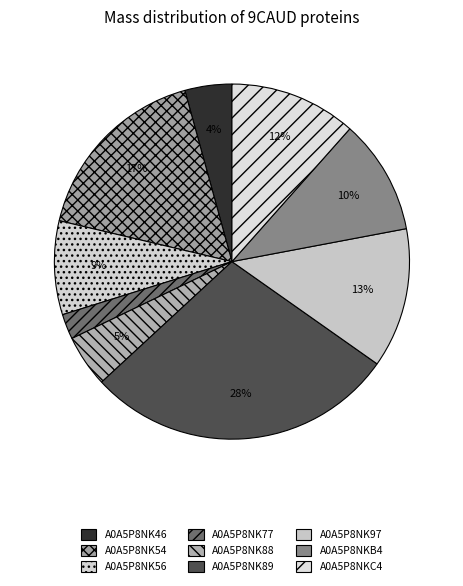

Does A0A5P8NKC4 account for over 50% of the chart?

No